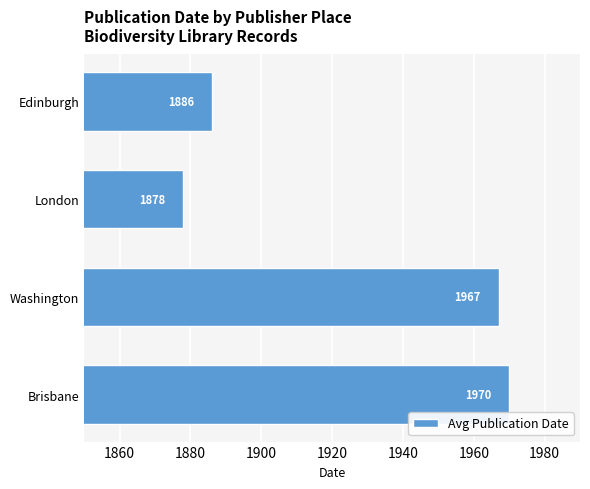

What is the change in value from Brisbane to Edinburgh?

-84